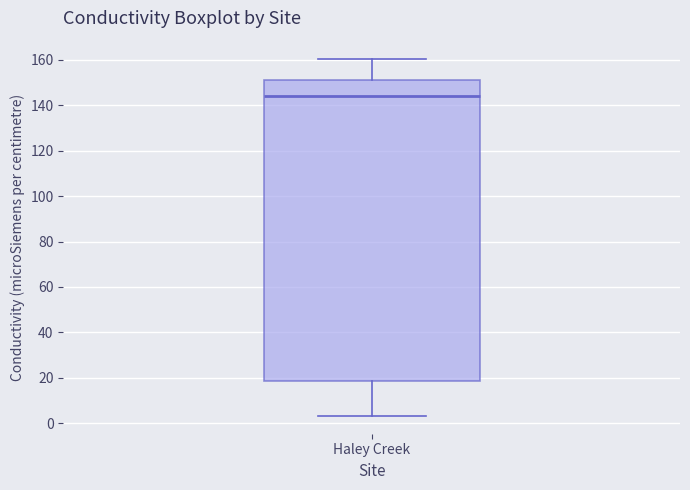

Read this box plot against the y-axis: the position of the median line, the range covered by the box, and the ends of both whiskers. The values are not printed on the chart, so give them approximately, as read against the axis.

median 144, box 18 to 150, whiskers 4 to 160